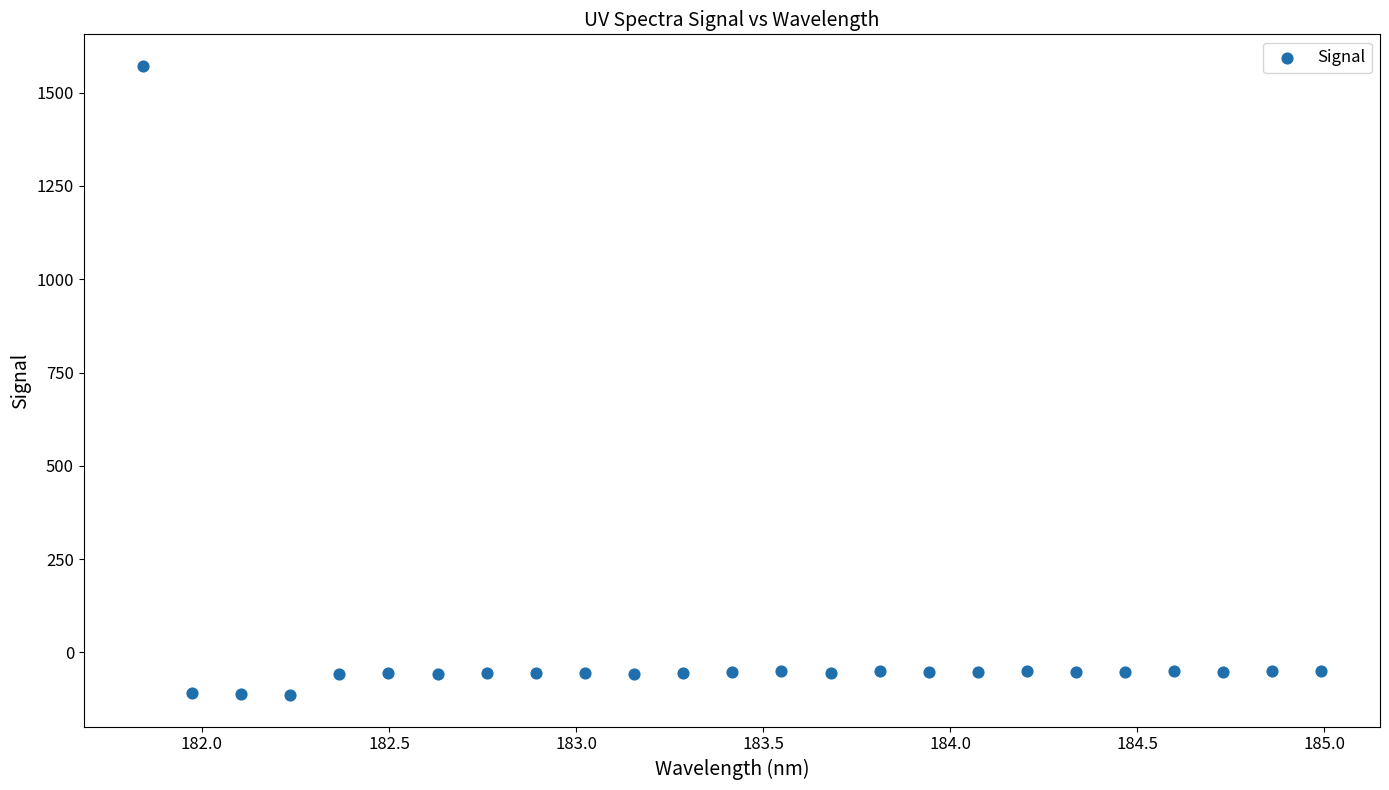

What is the range of Y values (max minus min)?

1686.9